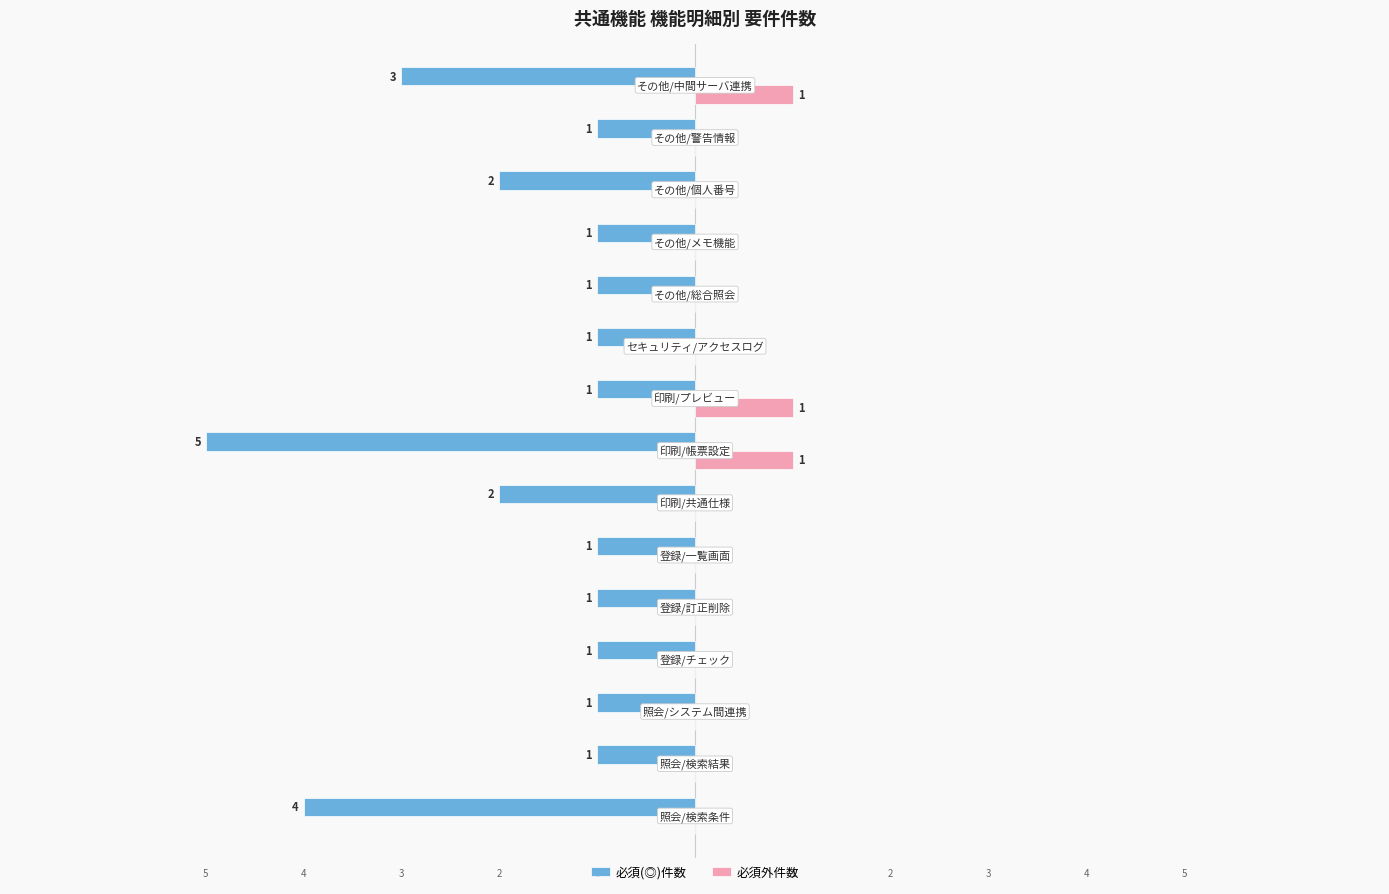

Which series has the largest total across all categories?

必須外件数